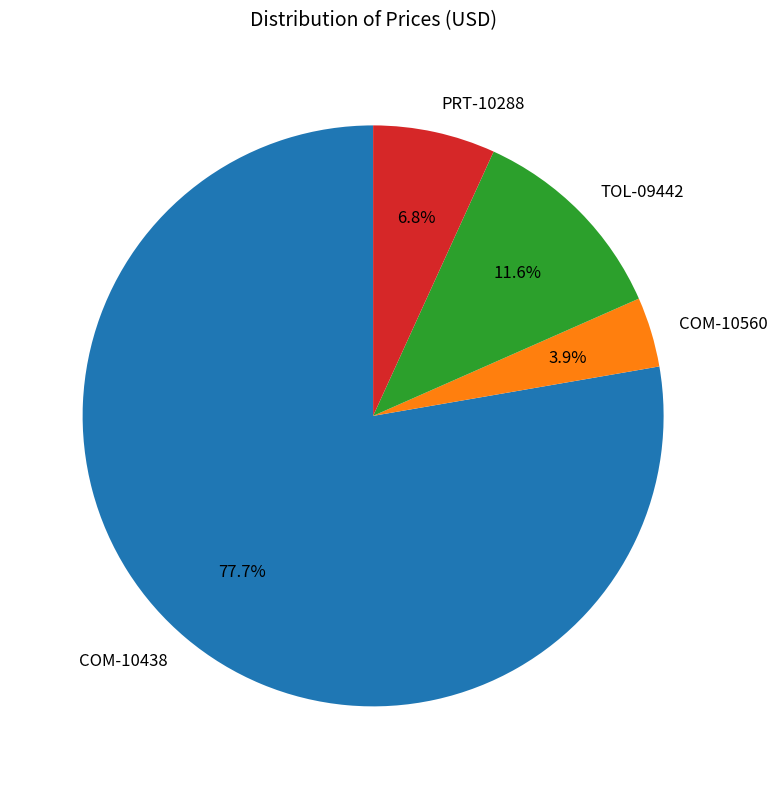

Combined, what portion of the pie is COM-10560 and TOL-09442?

15.5%